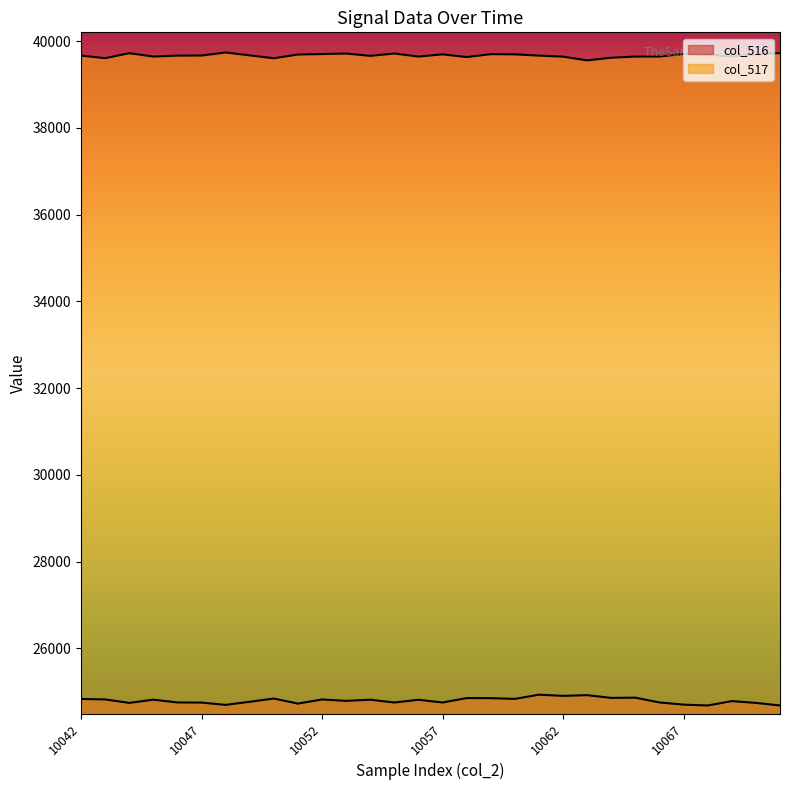

True or false: col_517 and col_516 cross at least once.

False